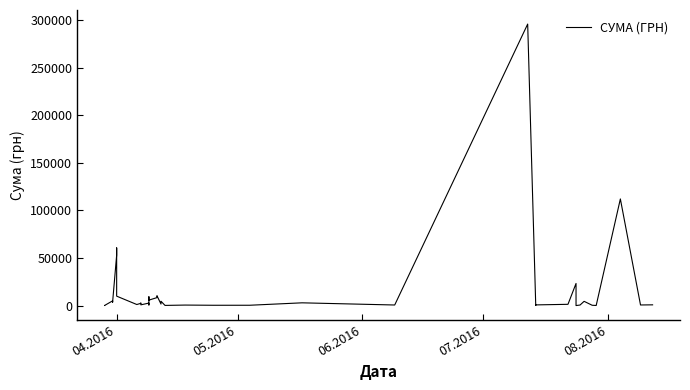

True or false: the data has more than 0 interior local peaks.

True